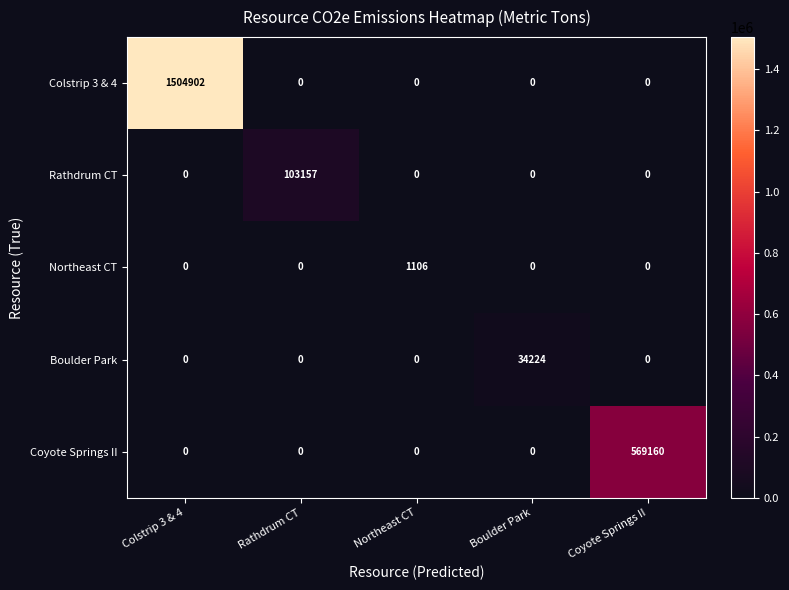

What is the difference between the maximum and minimum values in the Colstrip 3 & 4 series?

1504902